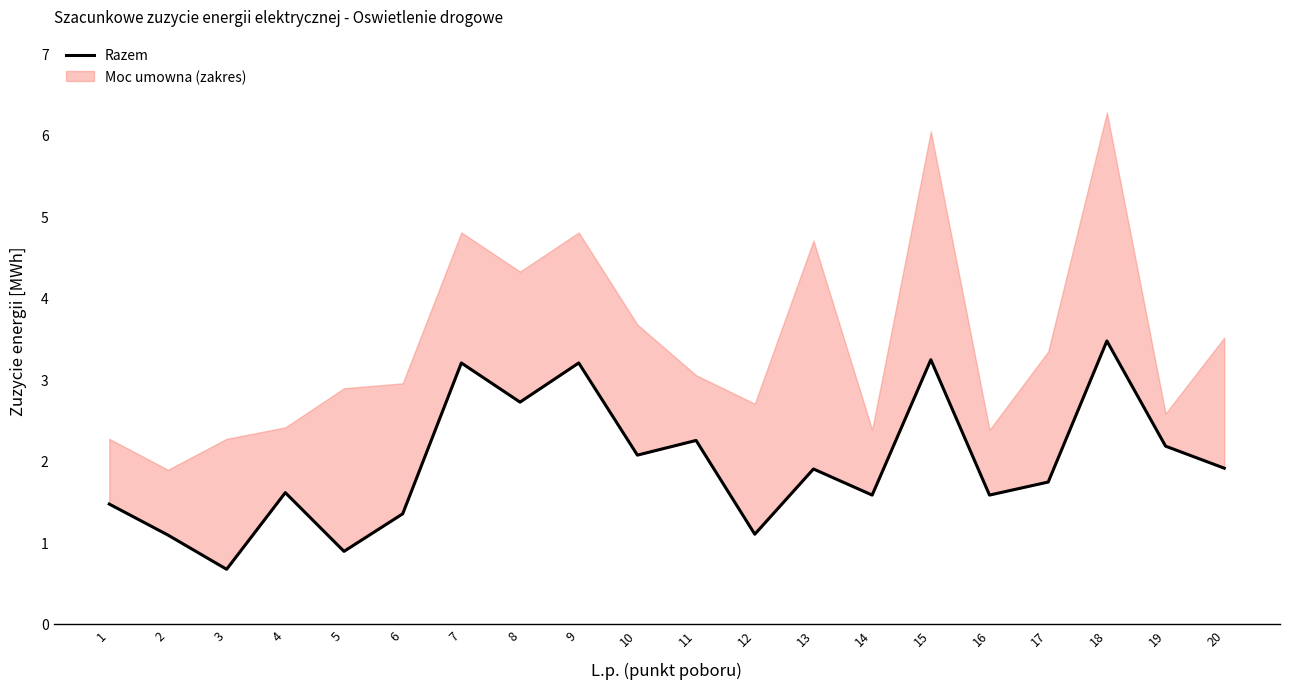

What is the value of the 5th point from the left?

0.9